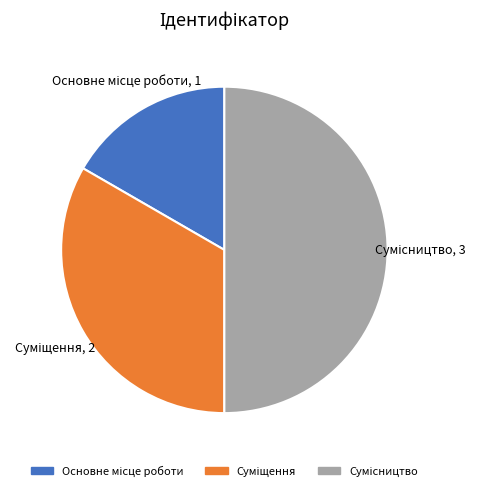

Rank the categories by value from lowest to highest.

Основне місце роботи, Суміщення, Сумісництво